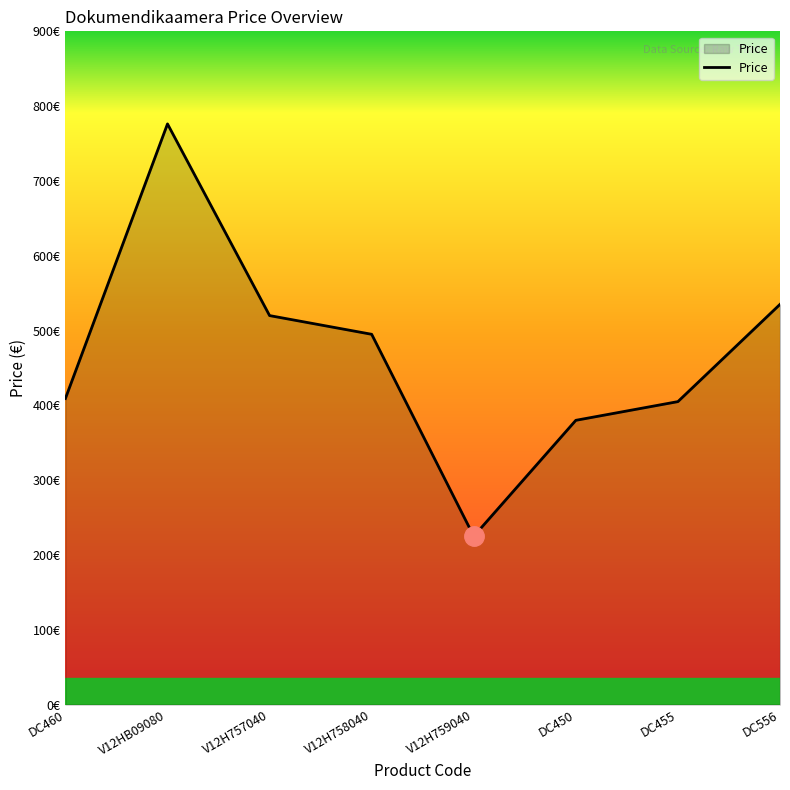

The chart shows a value of 405.0 at DC455. True or false?

True